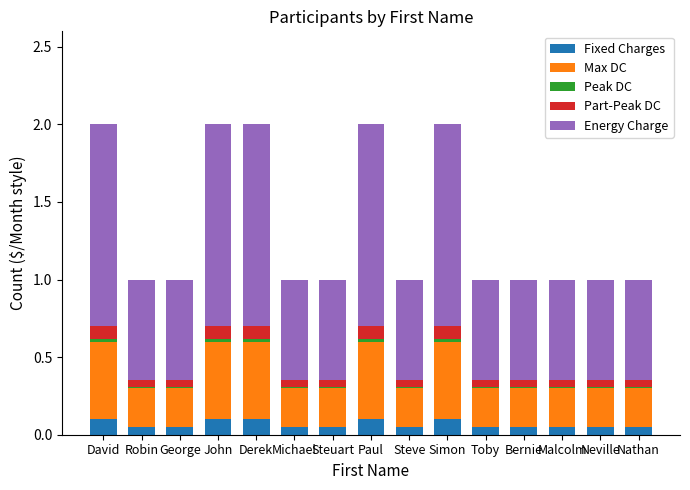

How many bars are there in total?

15